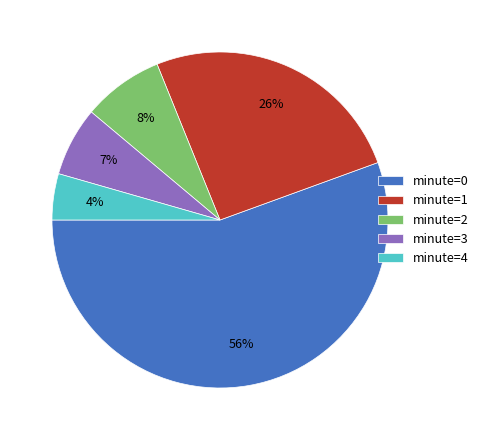

Combined, do minute=3 and minute=2 account for over 50%?

No